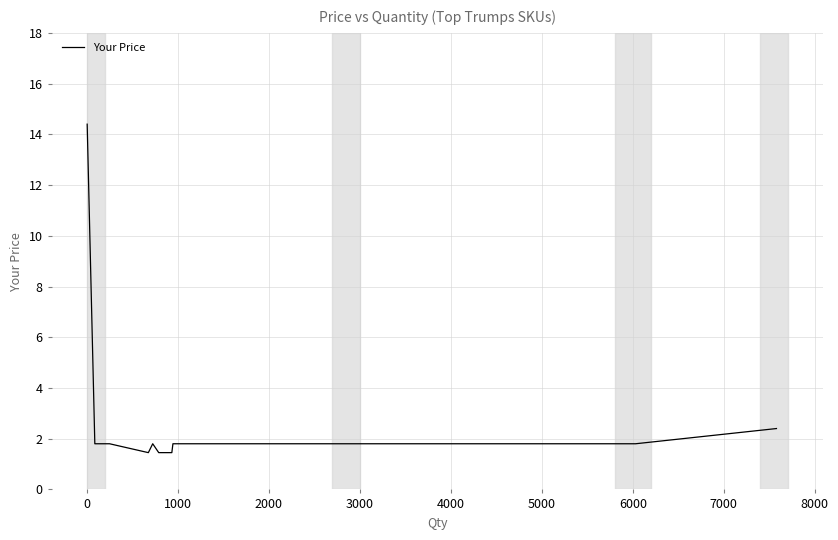

What is the maximum value shown in the chart?

14.4